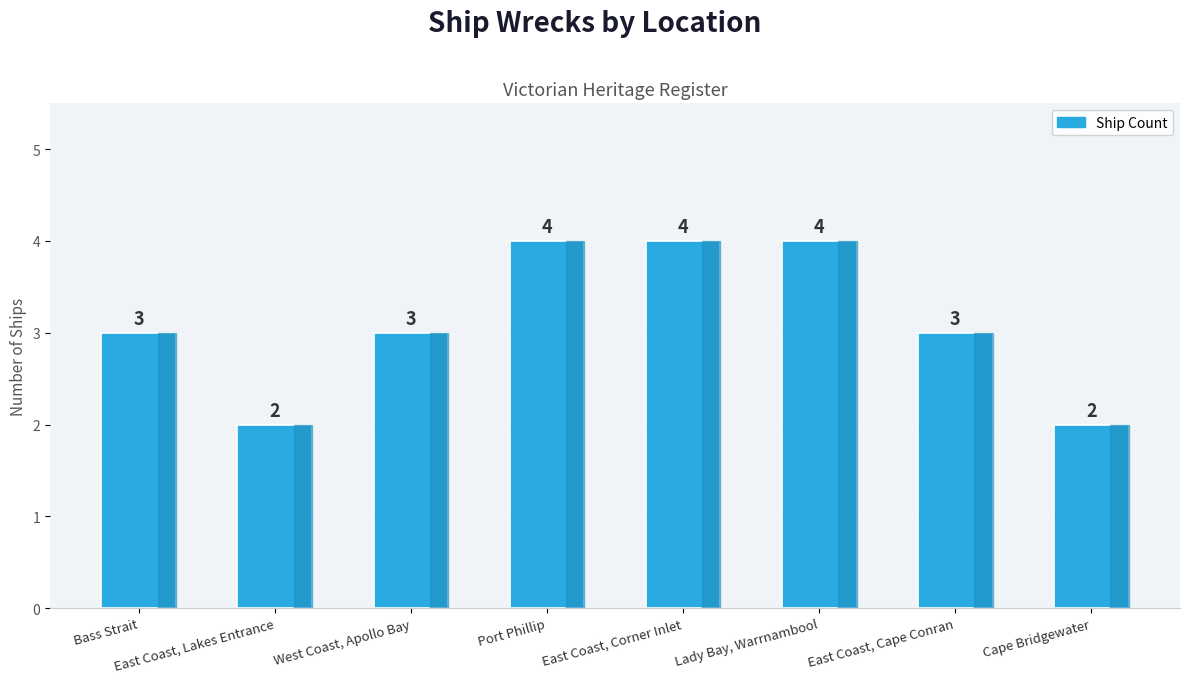

What is the label of the 3rd bar from the right?

Lady Bay, Warrnambool